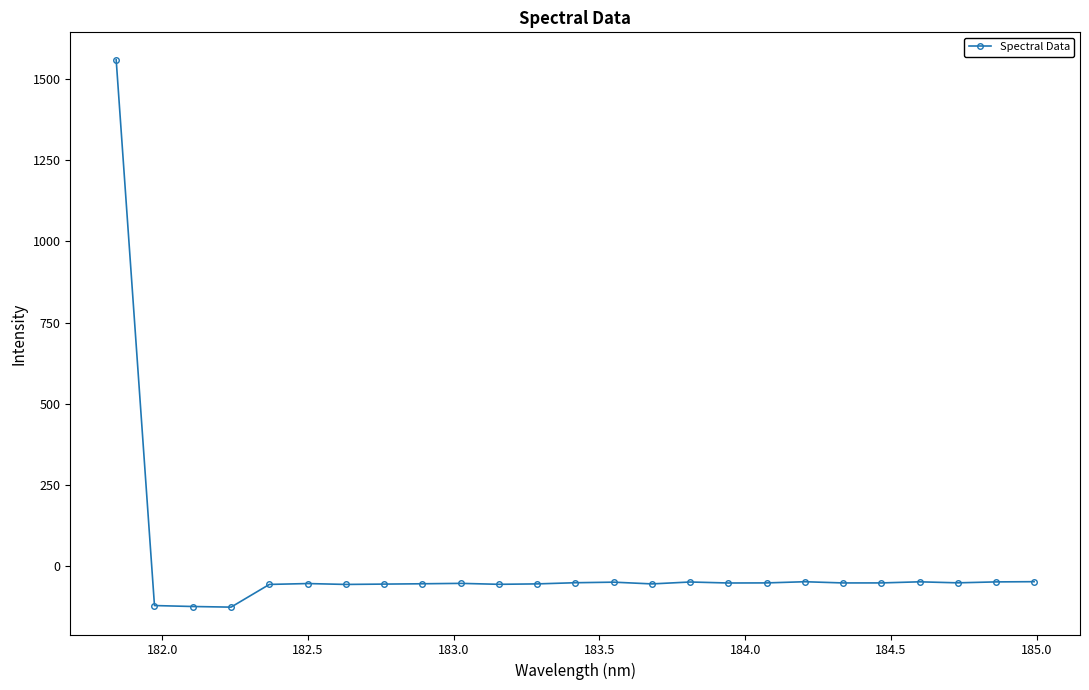

What is the difference between the second highest and minimum values?

78.3